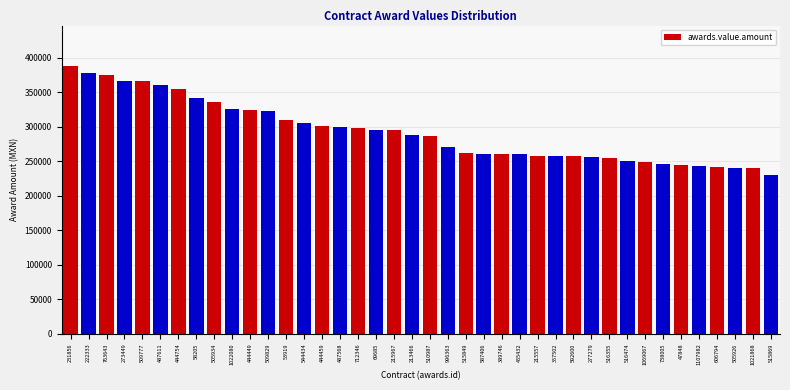

Which has a higher value, 1021868 or 515849?

515849